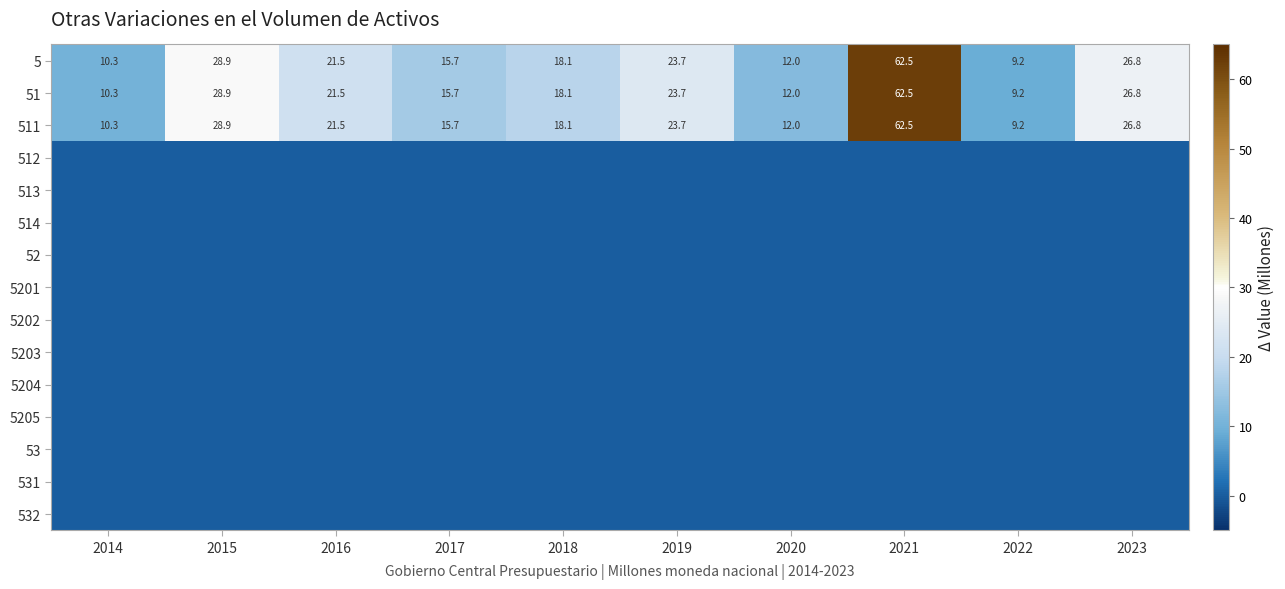

What is the difference between the highest and lowest values at 2014?

10.3